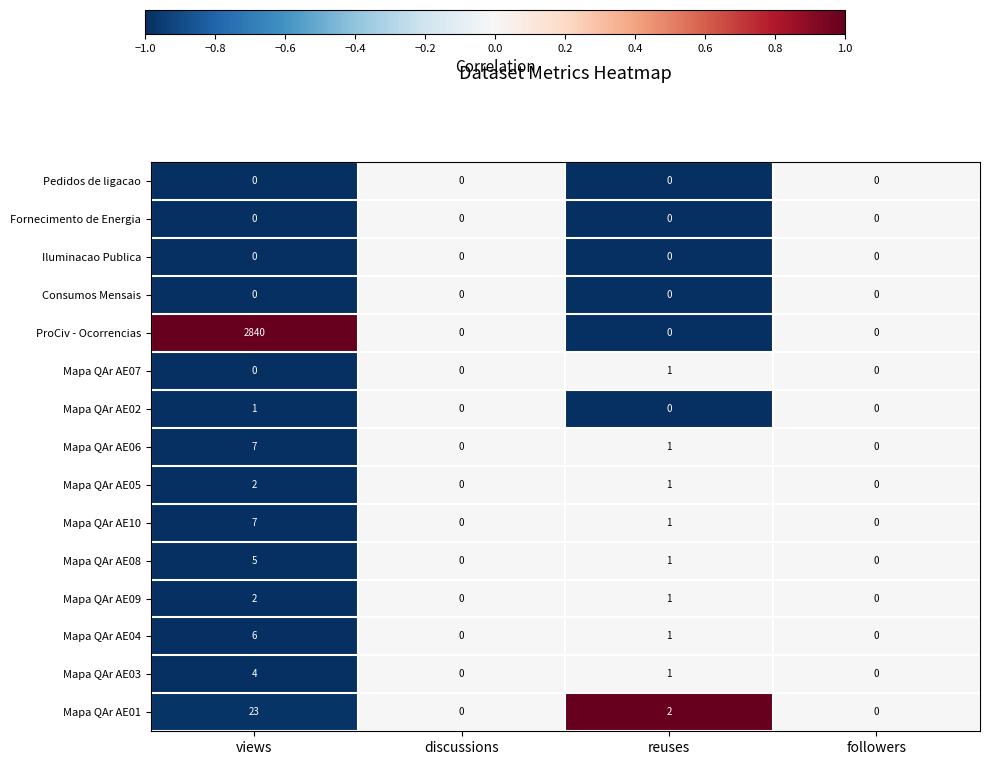

The value of Mapa QAr AE03 at followers is 0. True or false?

True